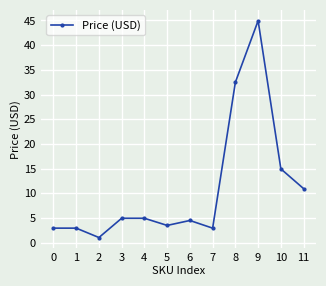

How many data points does each series have?

12